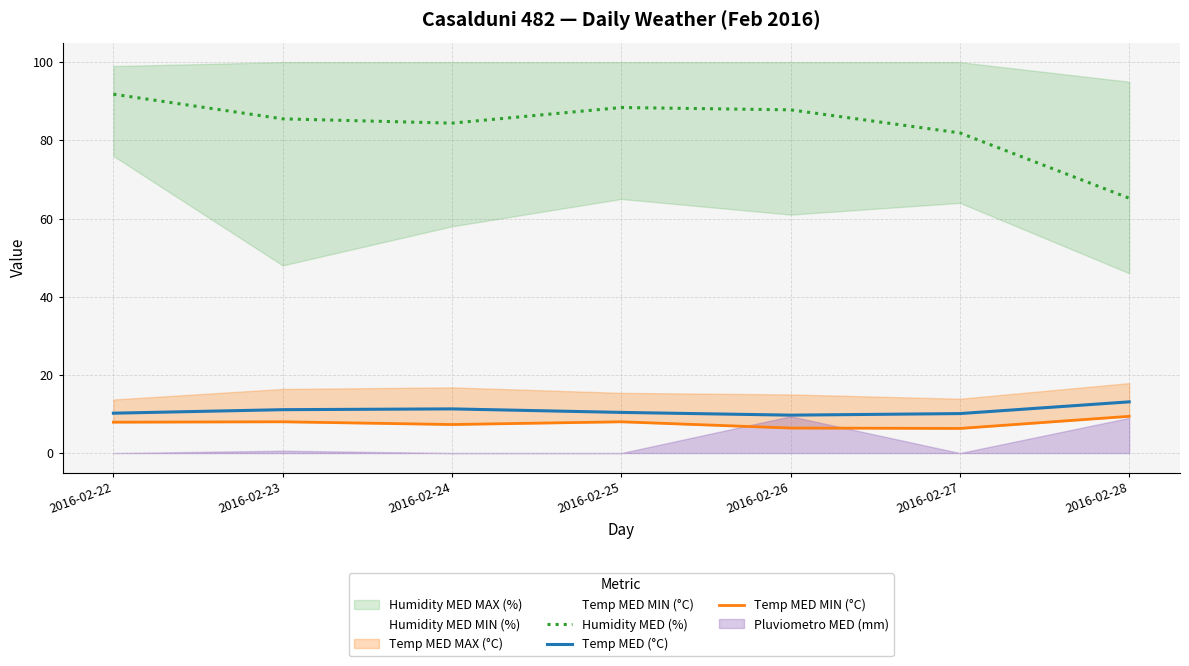

Which series changed the most between 2016-02-24 and 2016-02-26?

Humidity MED (%)